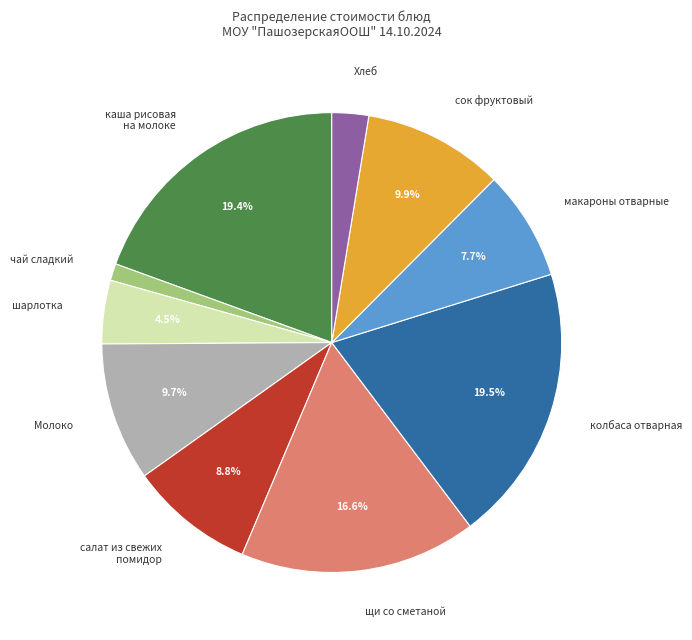

How much of the chart is everything except Молоко?

90.3%